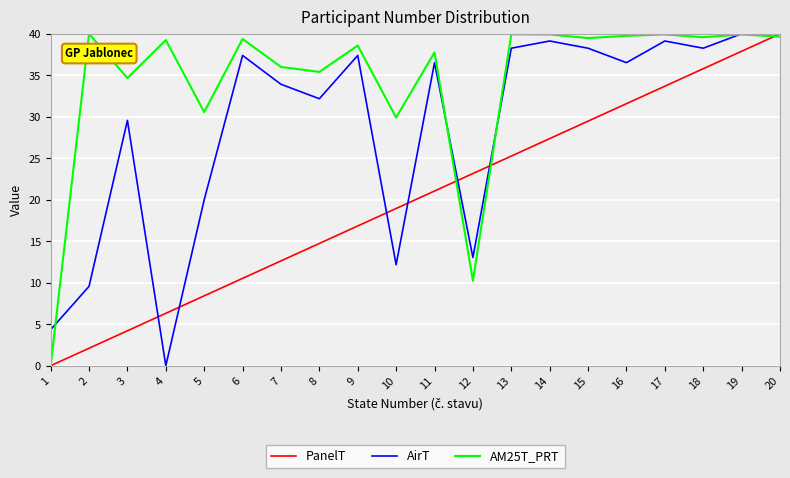

What is the difference between the PanelT values at 17 and 4?

27.4